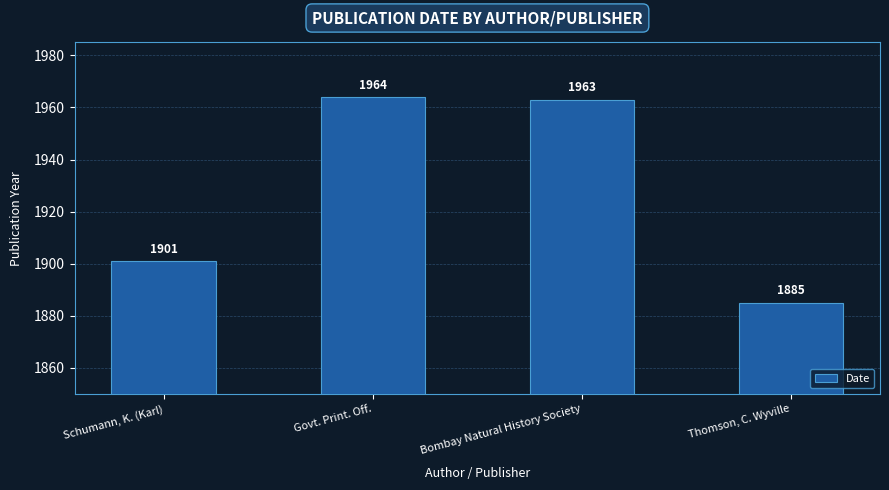

Reading right to left, what are all the values shown in this chart?

1885	1963	1964	1901